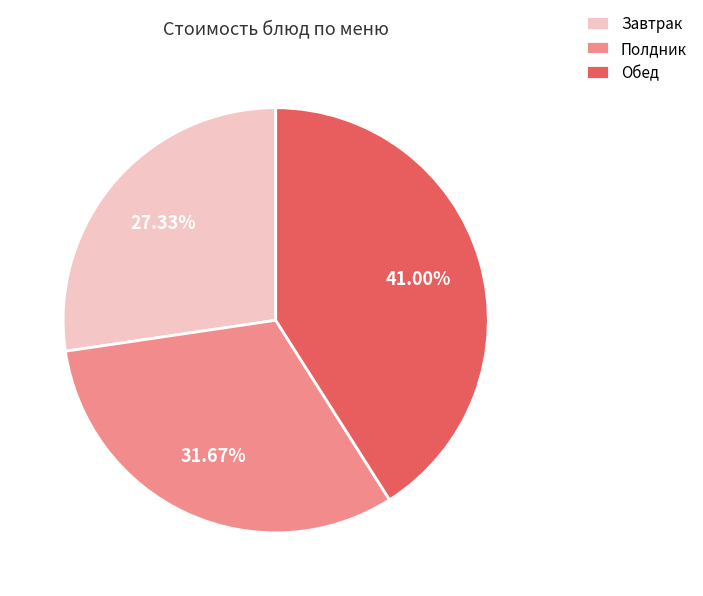

Count the number of slices in the pie.

3